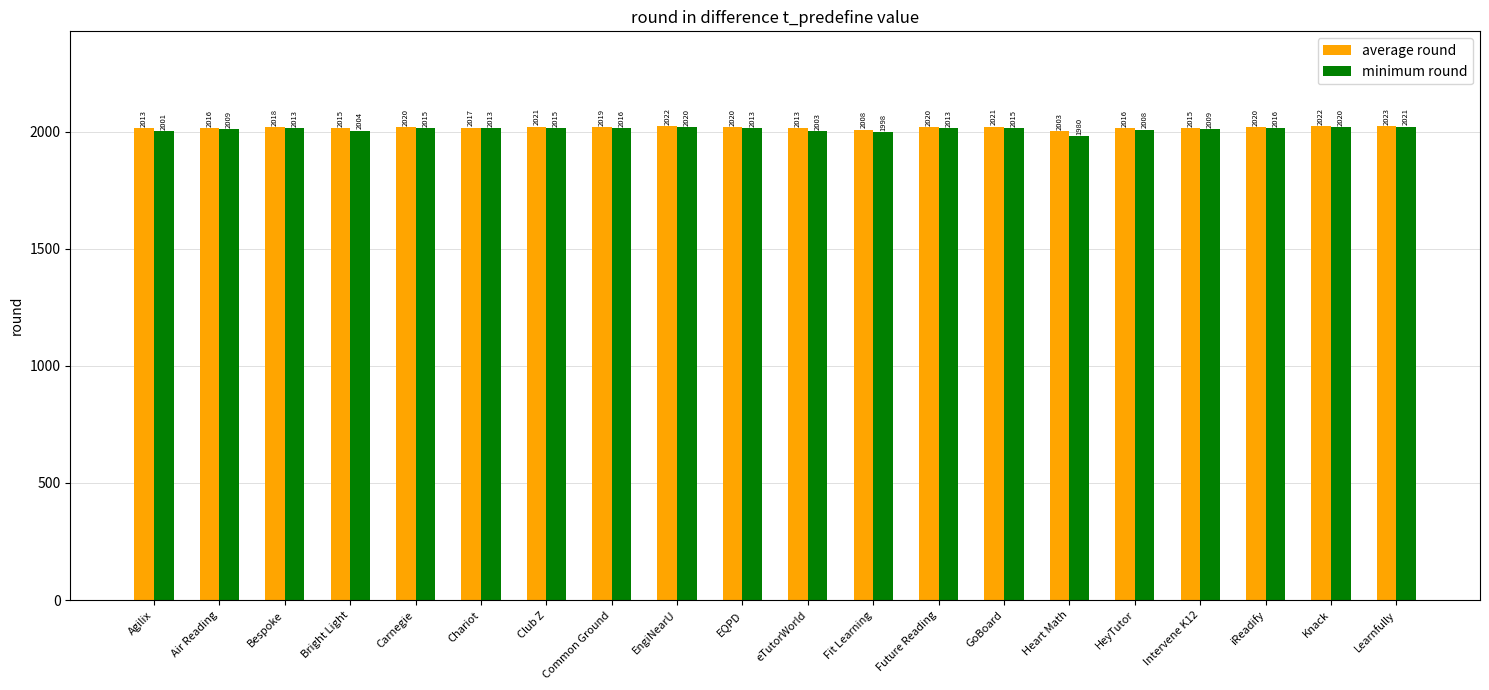

Reading left to right, what are all the values shown in this chart?

average round: 2013	2016	2018	2015	2020	2017	2021	2019	2022	2020	2013	2008	2020	2021	2003	2016	2015	2020	2022	2023
minimum round: 2001	2009	2013	2004	2015	2013	2015	2016	2020	2013	2003	1998	2013	2015	1980	2008	2009	2016	2020	2021